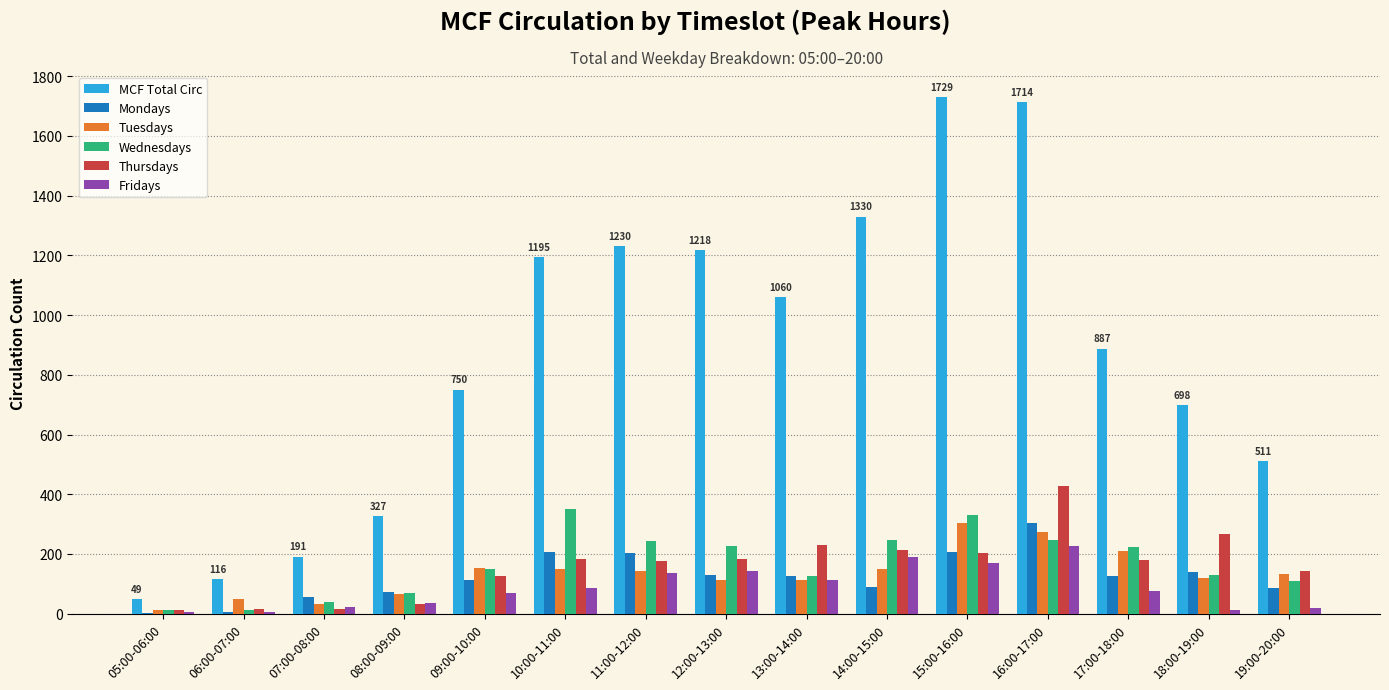

Count the number of categories in the chart.

15